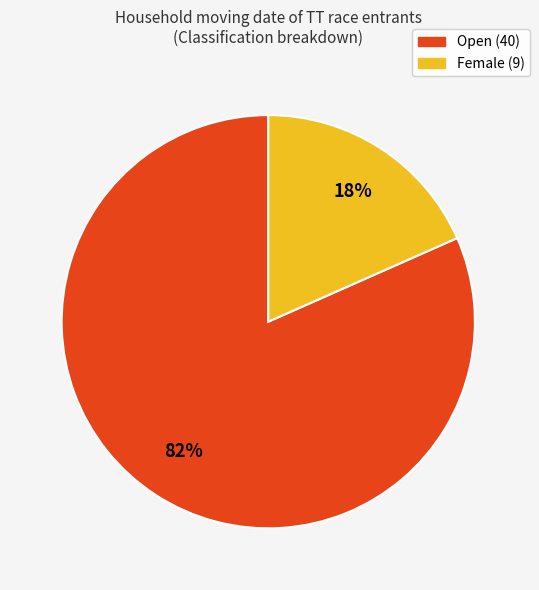

The Open slice represents 82% of the pie. True or false?

True